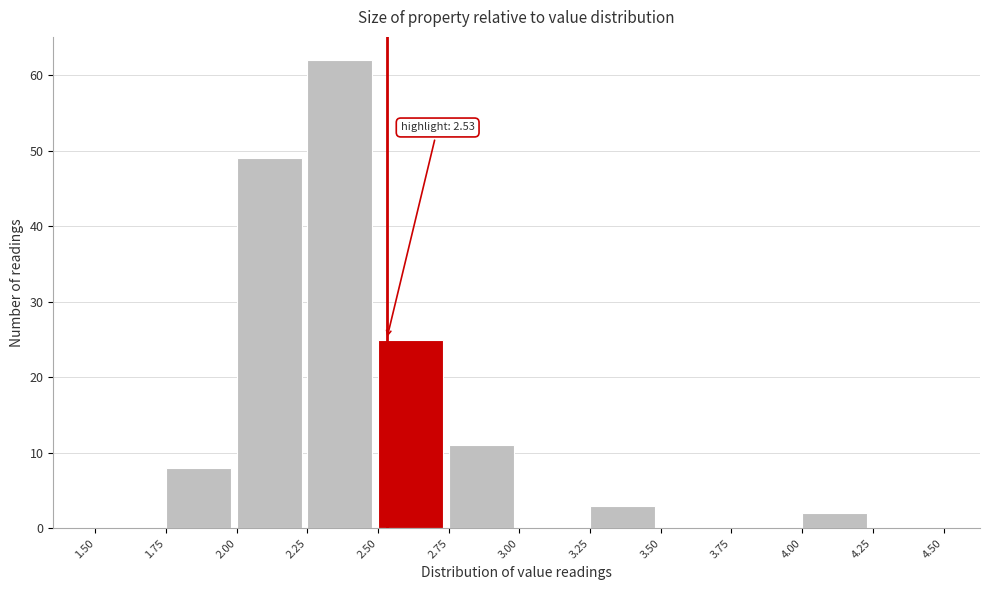

Over which range of the x-axis is the bar tallest?

2.25 to 2.50